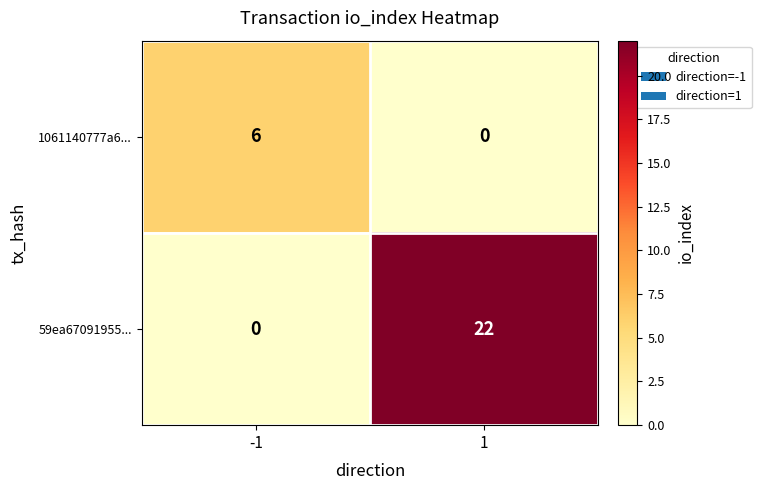

Reading left to right, transcribe all the data shown in this chart.

1061140777a6...: 6	0
59ea67091955...: 0	22